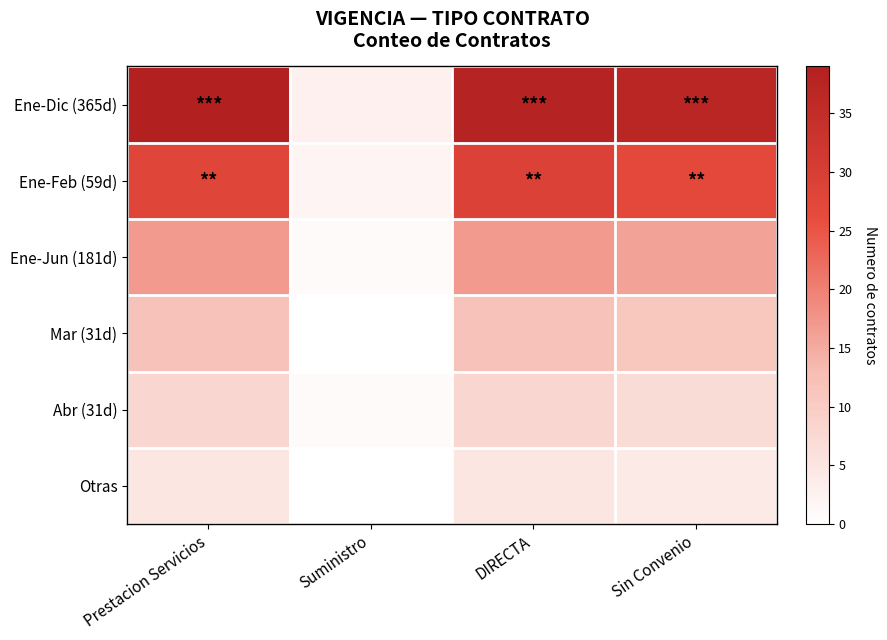

Reading left to right, transcribe all the data shown in this chart.

Ene-Dic (365d): Prestacion Servicios=39	Suministro=3	DIRECTA=38	Sin Convenio=37
Ene-Feb (59d): Prestacion Servicios=28	Suministro=2	DIRECTA=29	Sin Convenio=27
Ene-Jun (181d): Prestacion Servicios=17	Suministro=1	DIRECTA=17	Sin Convenio=16
Mar (31d): Prestacion Servicios=12	Suministro=0	DIRECTA=12	Sin Convenio=11
Abr (31d): Prestacion Servicios=8	Suministro=1	DIRECTA=8	Sin Convenio=7
Otras: Prestacion Servicios=5	Suministro=0	DIRECTA=5	Sin Convenio=4